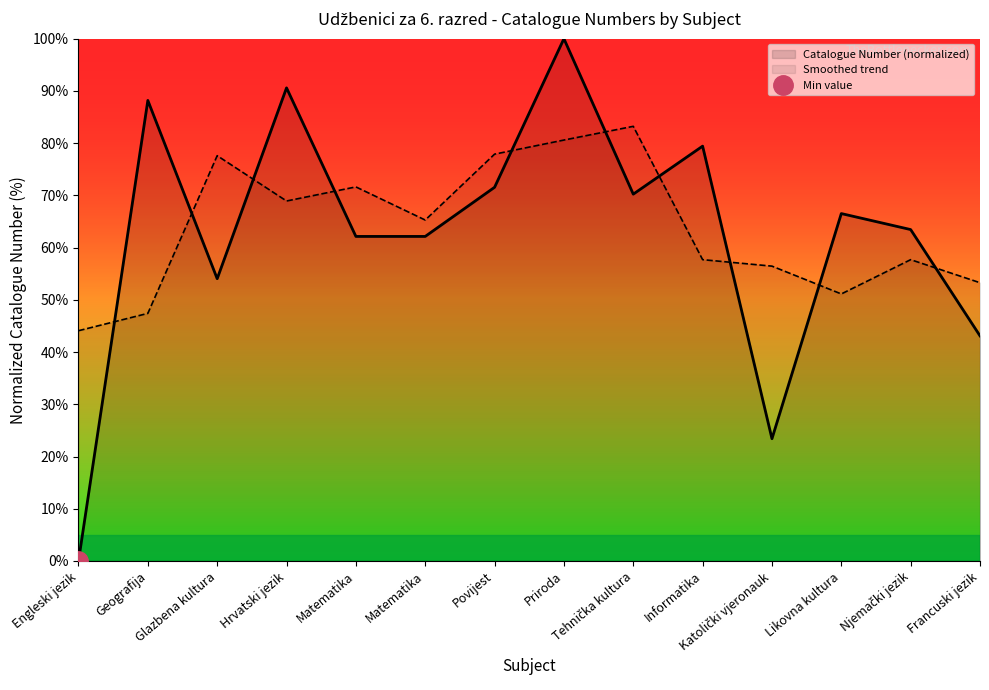

What is the sum of the Catalogue Number (normalized) values at Hrvatski jezik and Glazbena kultura?

144.6